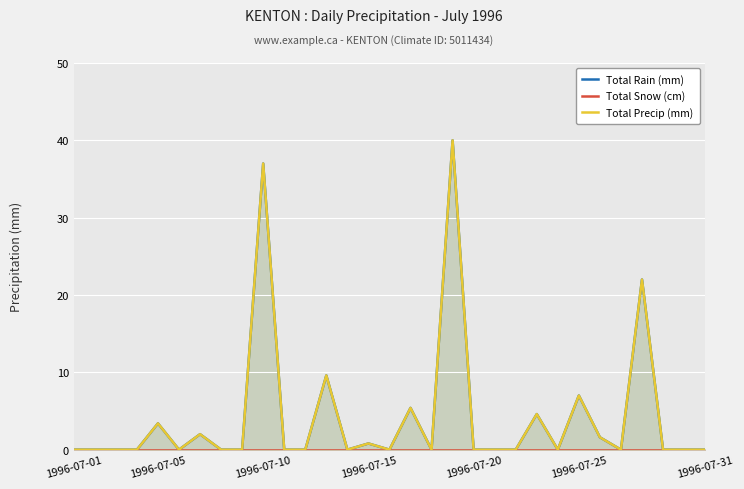

True or false: Total Snow (cm) and Total Rain (mm) cross at least once.

False